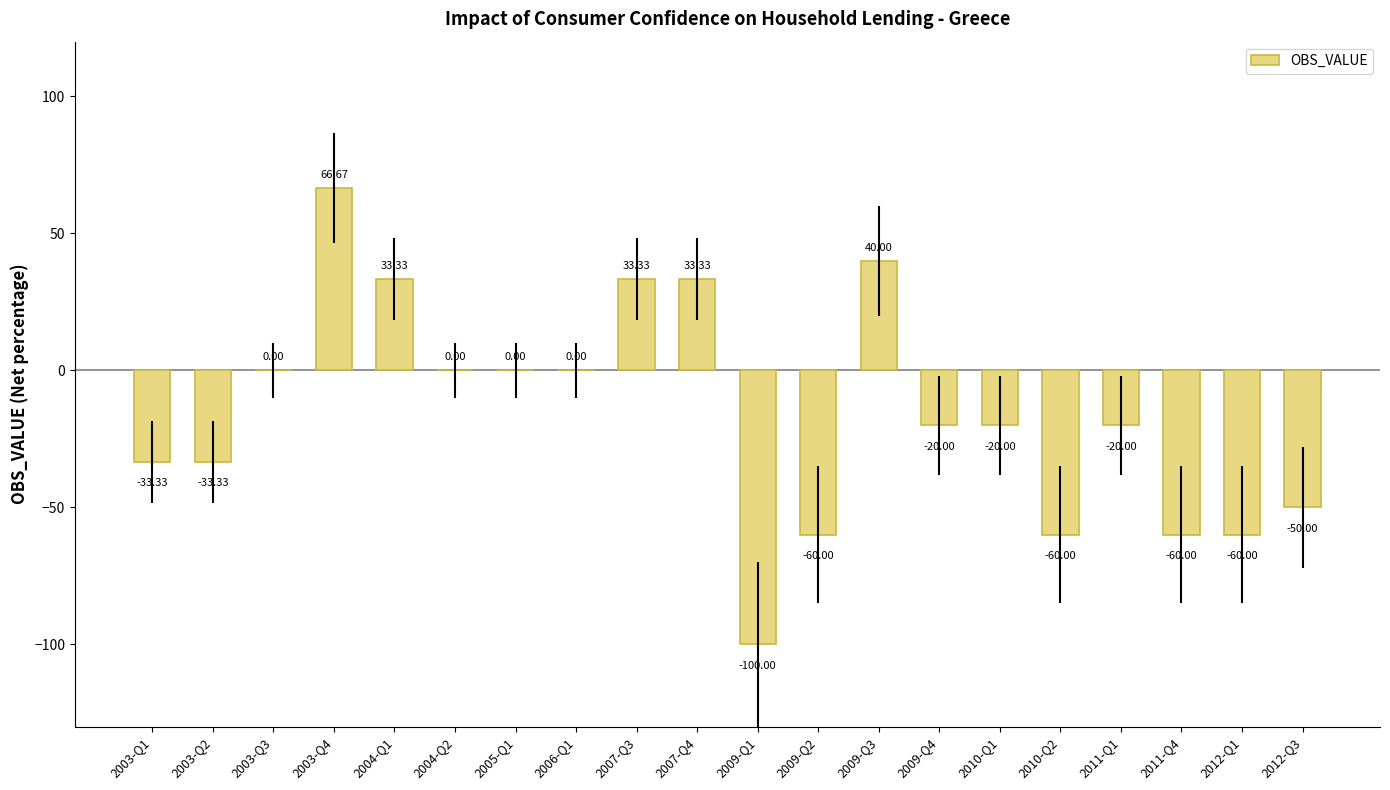

What is the change in value from 2003-Q1 to 2005-Q1?

+33.3